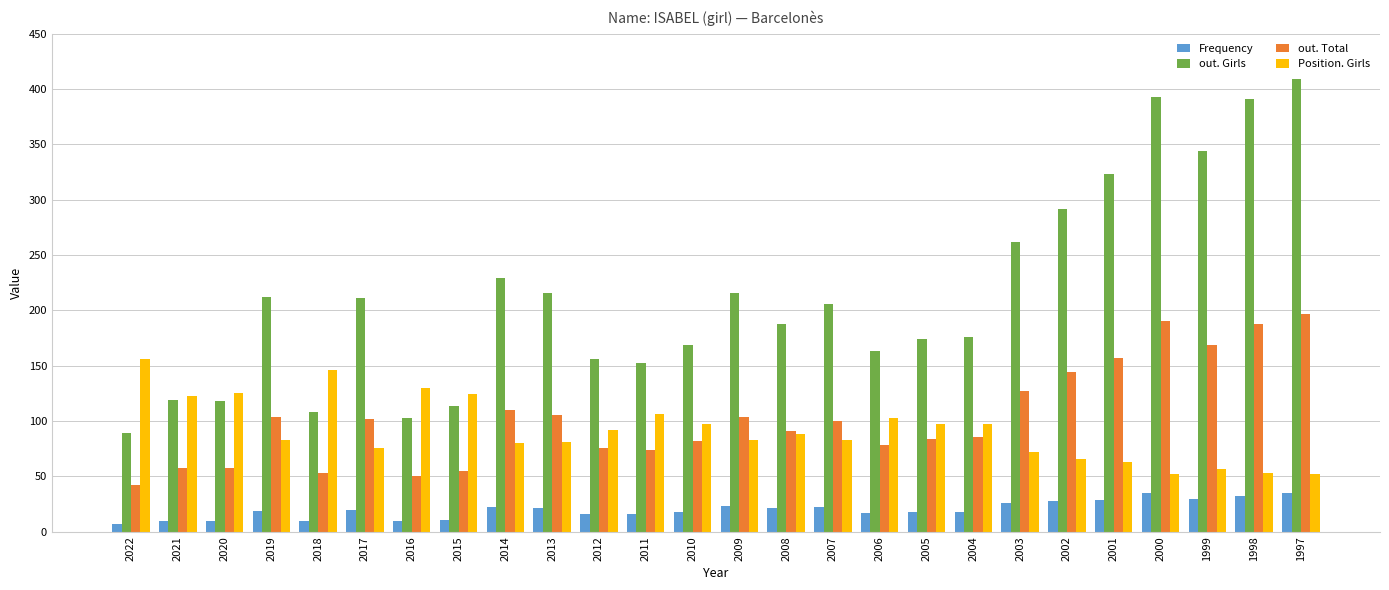

What is the maximum value for Position. Girls?

156